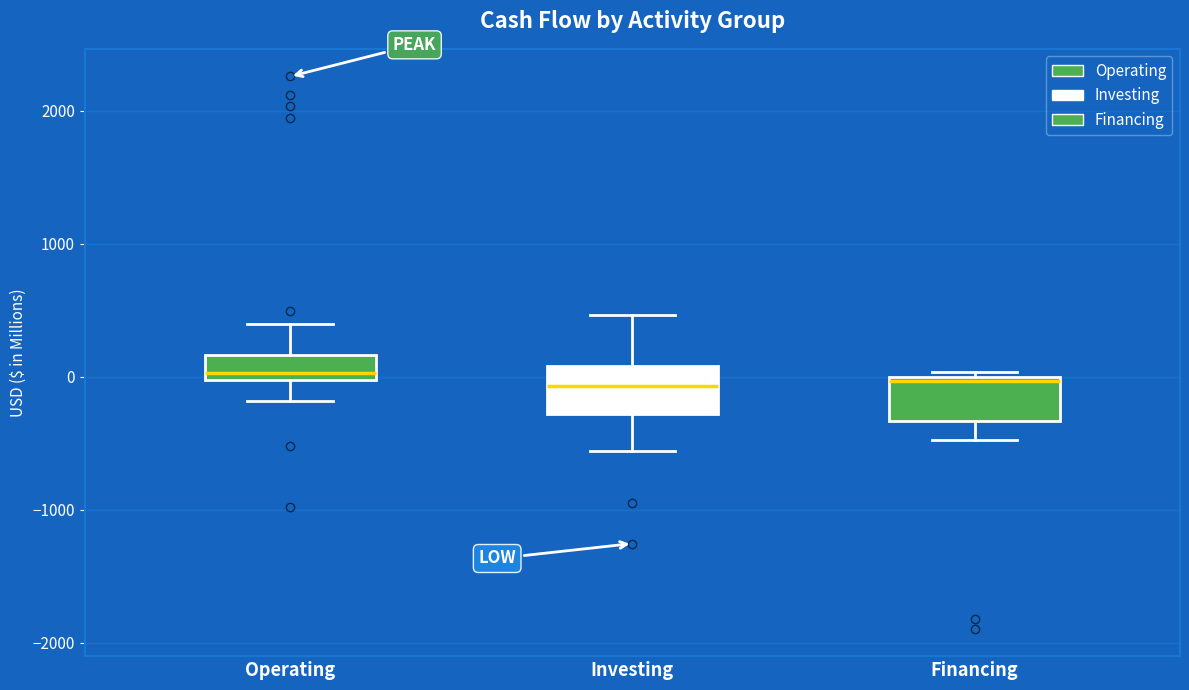

Reading left to right, transcribe this box plot: for each box, give where its median line is, the range the box spans, and where its two whiskers end, as read against the y-axis. The values are not printed on the chart, so give them approximately, as read against the axis.

Operating: median 0 (just above the box's lower edge), box 0 to 200, whiskers -200 to 400
Investing: median -100, box -300 to 100, whiskers -600 to 500
Financing: median 0, box -300 to 0, whiskers -500 to 0 (just above the box's upper edge)